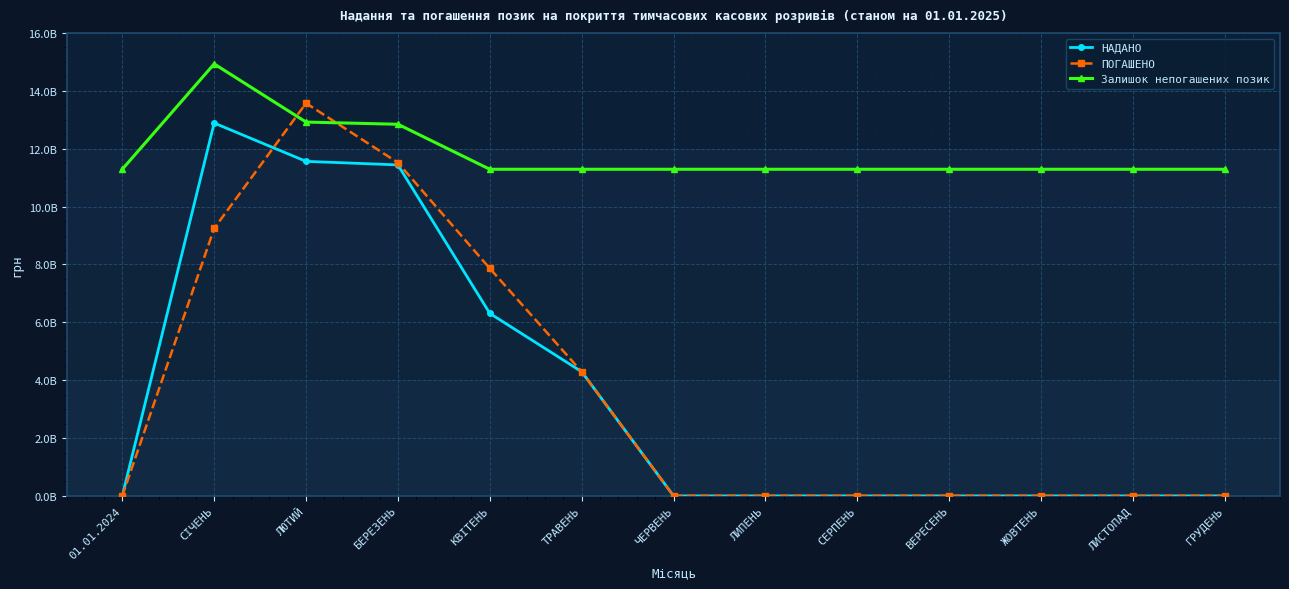

In Залишок непогашених позик, how many points are higher than both neighbors (excluding endpoints)?

1